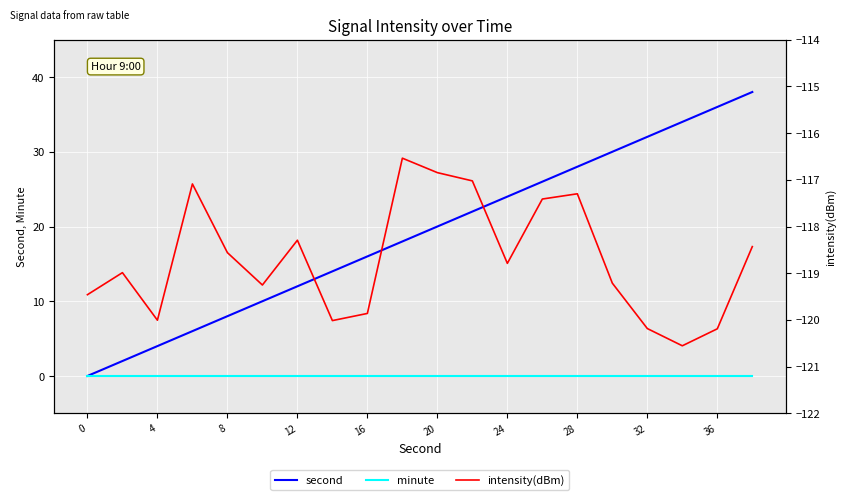

What are all the series names shown in the legend?

second, minute, intensity(dBm)